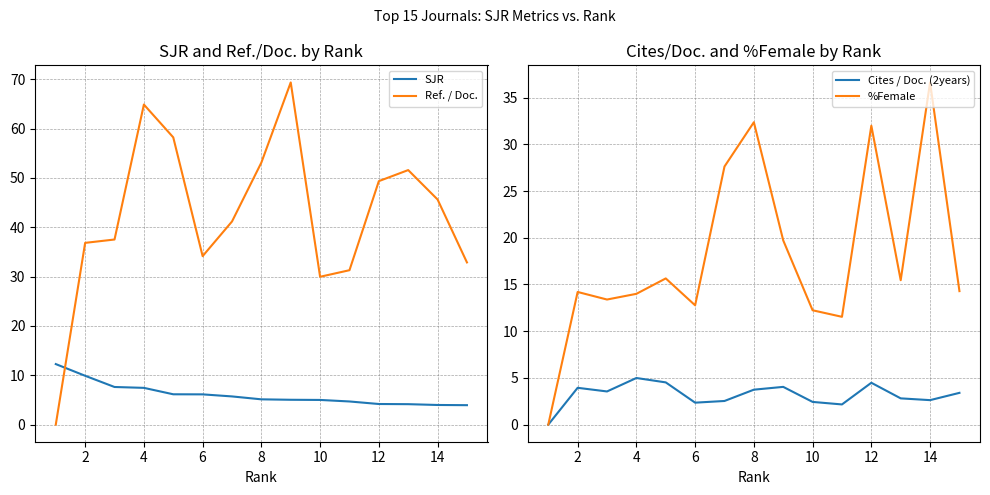

What is the value of the Cites / Doc. (2years) point at the 13th from the left?

2.5